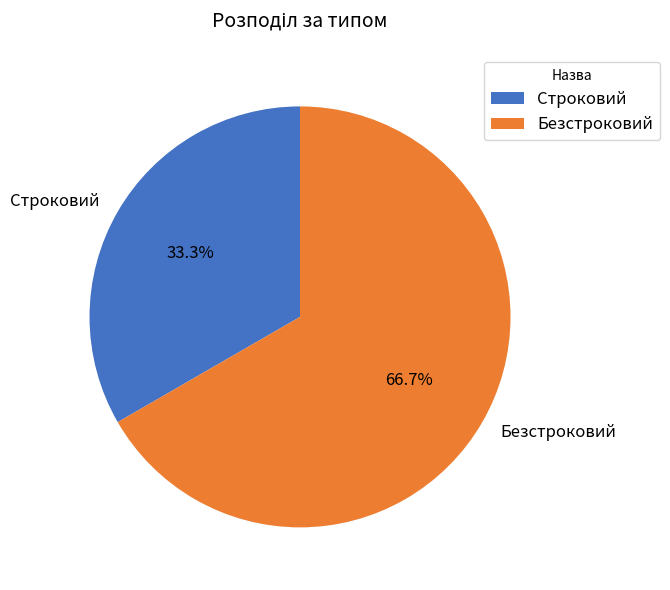

How many slices are in this pie chart?

2